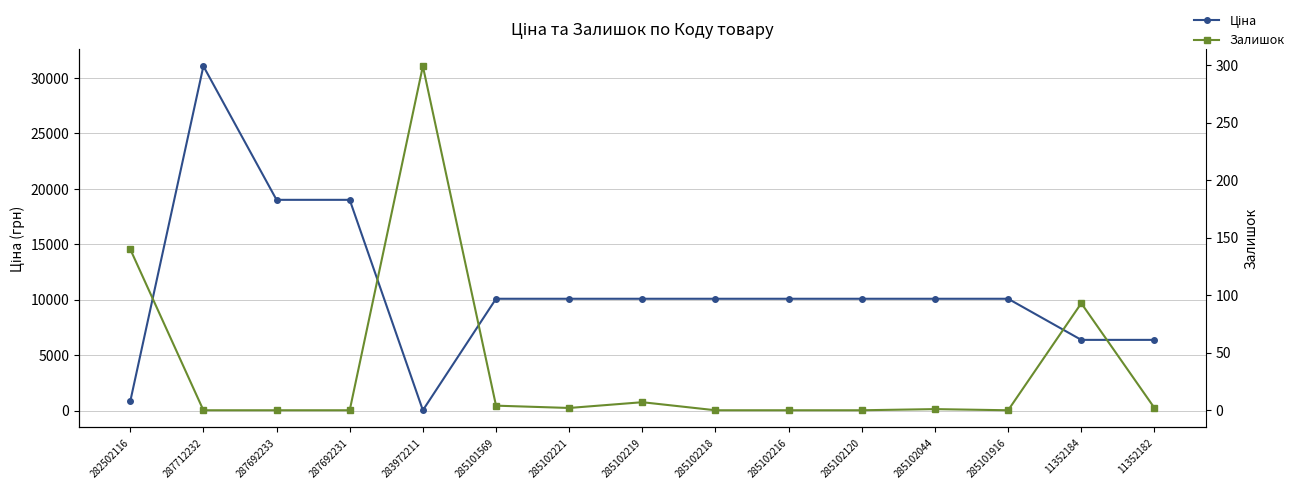

True or false: Залишок has more than 0 interior local peaks.

True